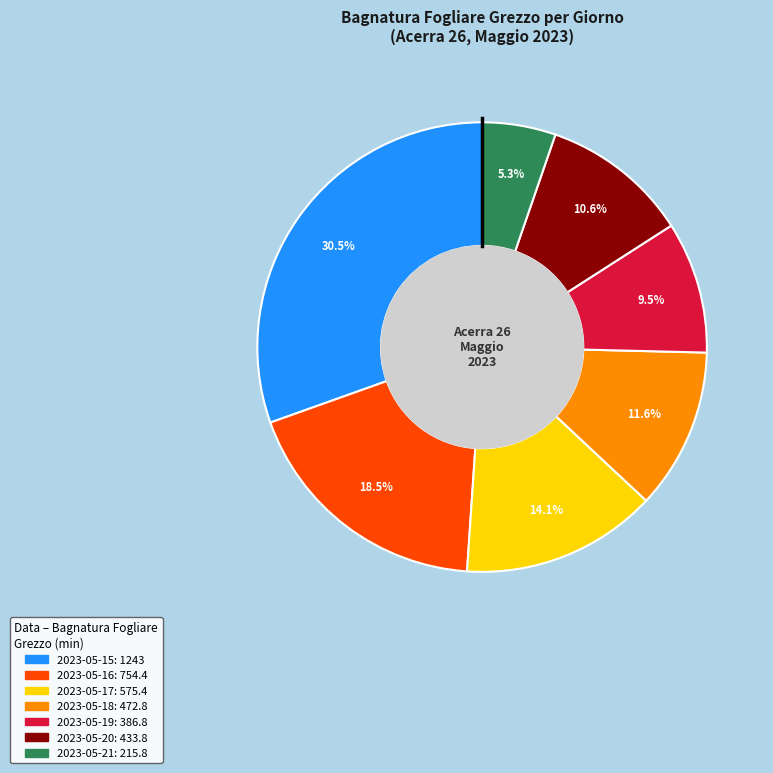

Rank the categories by value from lowest to highest.

2023-05-21, 2023-05-19, 2023-05-20, 2023-05-18, 2023-05-17, 2023-05-16, 2023-05-15